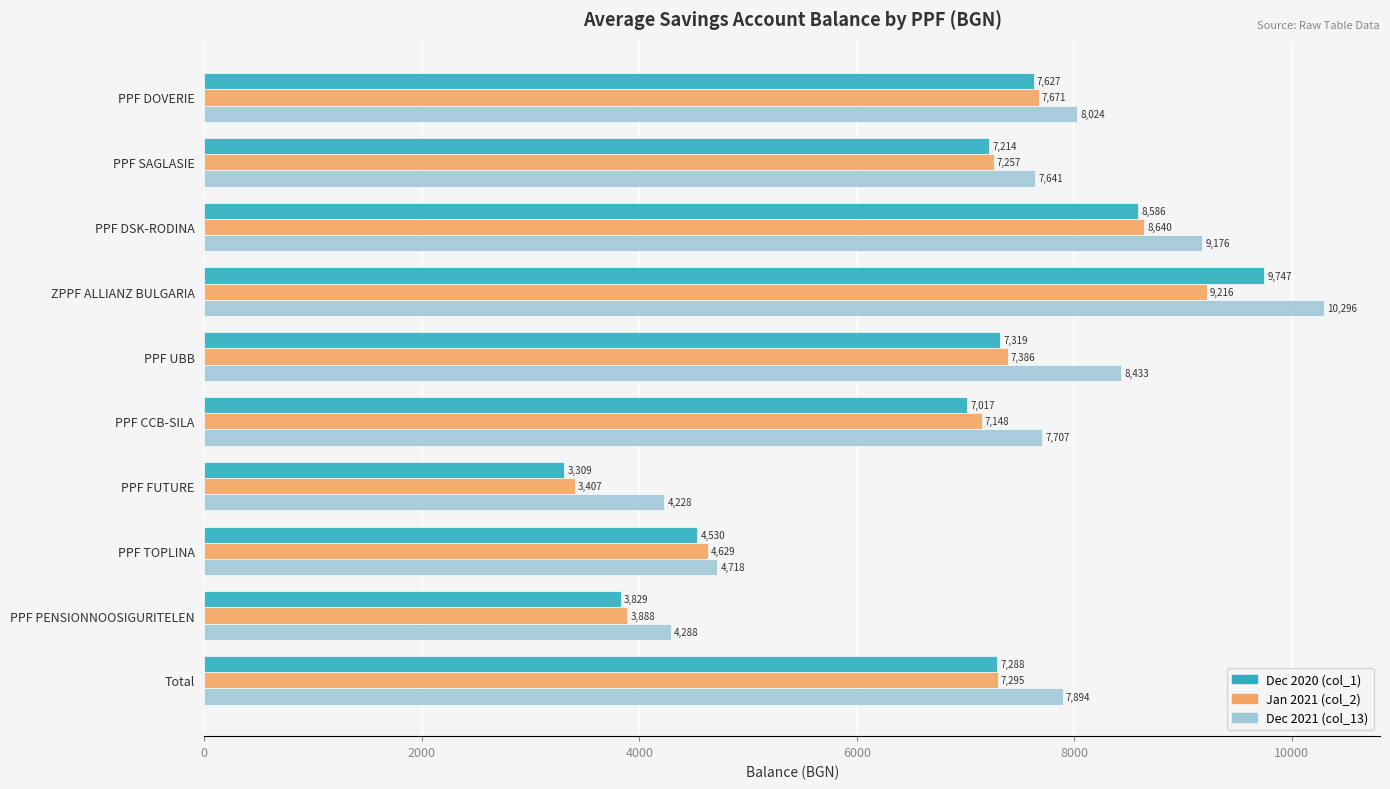

Which series has the widest spread of values?

Dec 2020 (col_1)